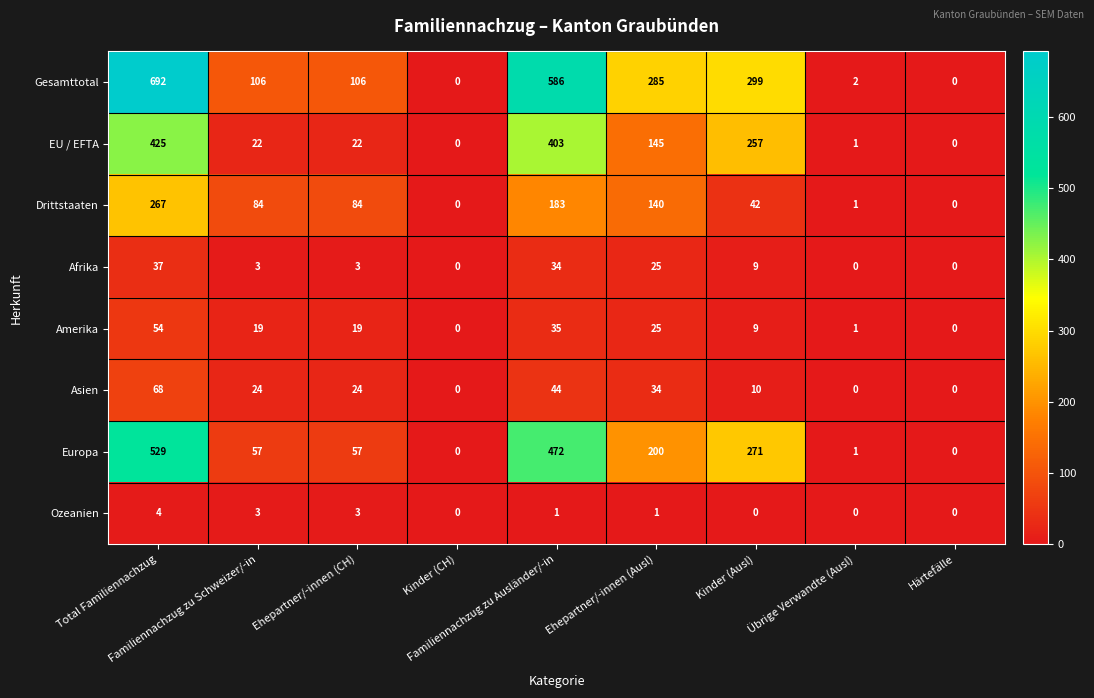

Rank the series by their maximum value, from highest to lowest.

Gesamttotal, Europa, EU / EFTA, Drittstaaten, Asien, Amerika, Afrika, Ozeanien